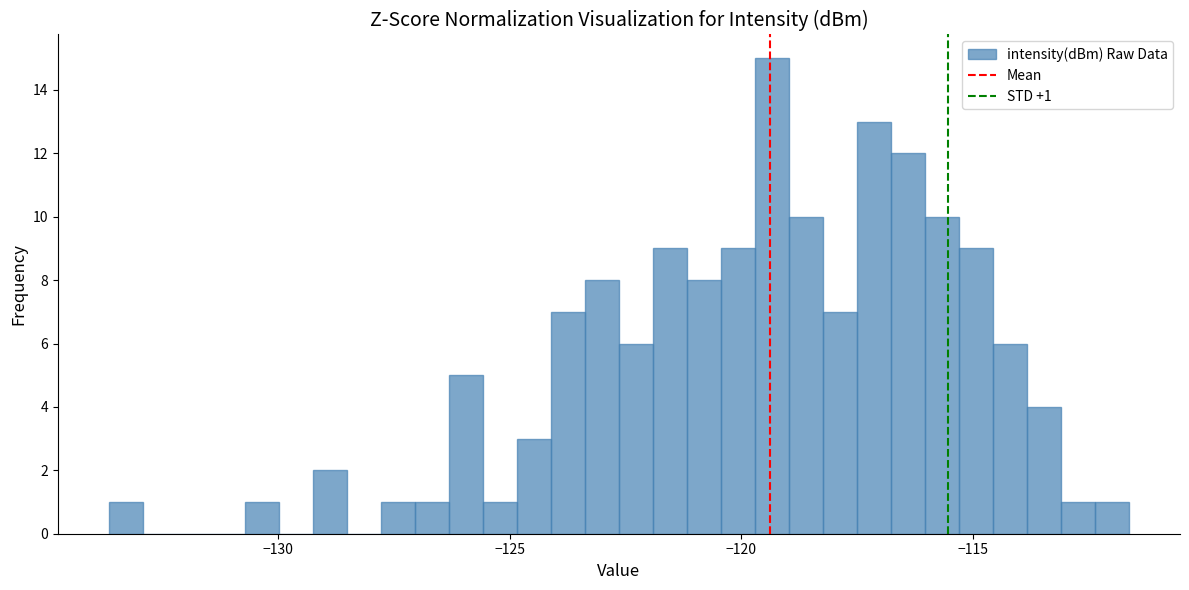

Read against the x-axis, roughly where is the centre of the tallest bar?

-119.5